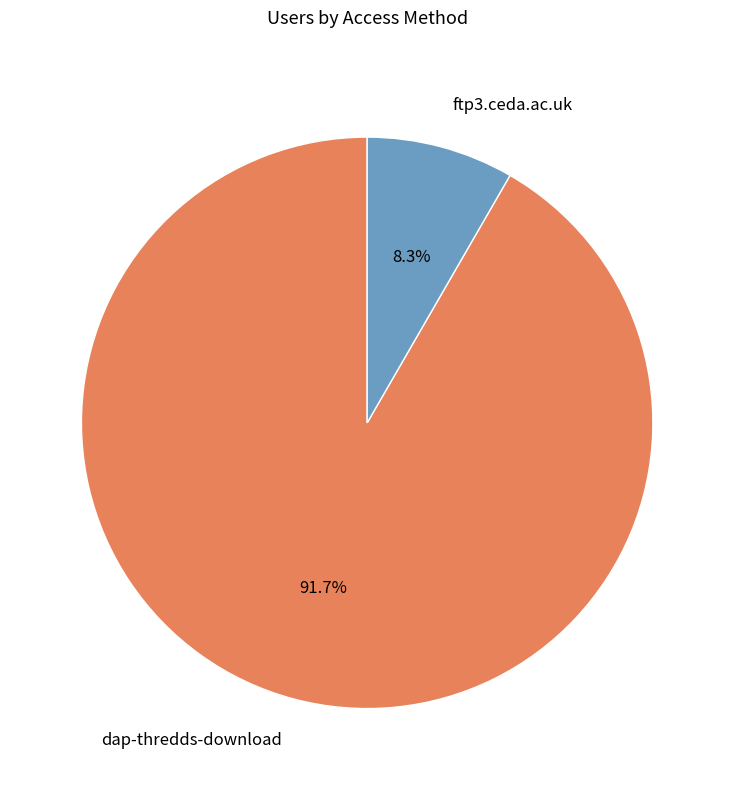

Does any single category account for the majority?

Yes